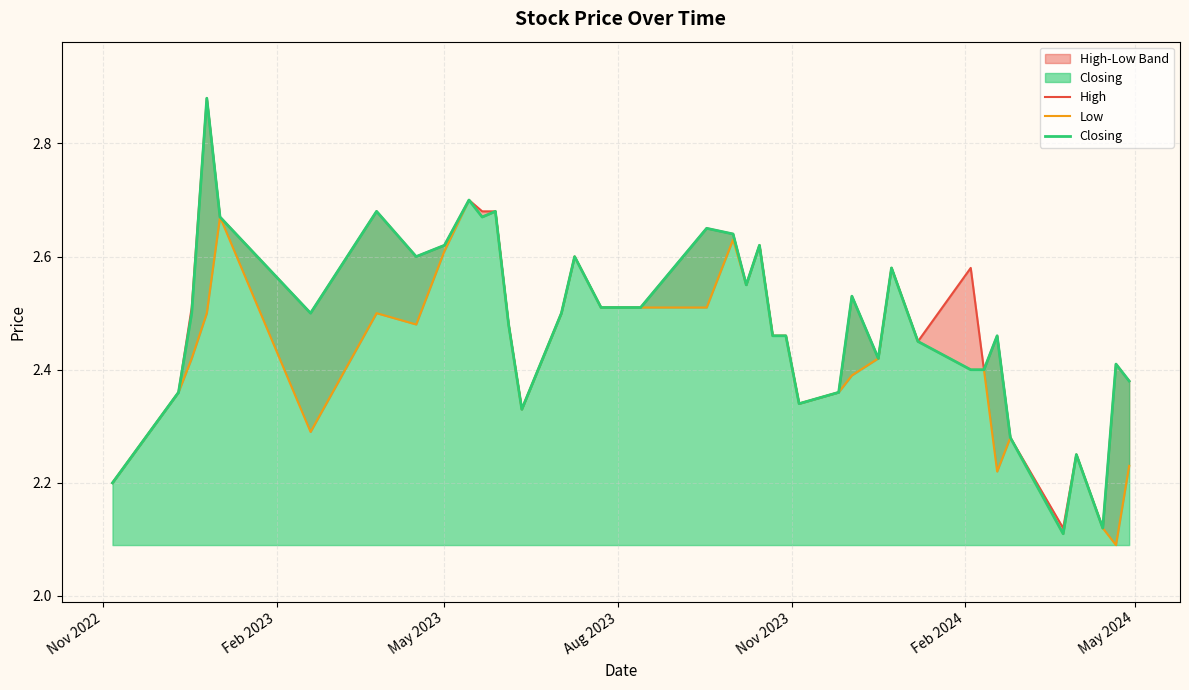

True or false: Closing has a value of 1.0 at 14.

False